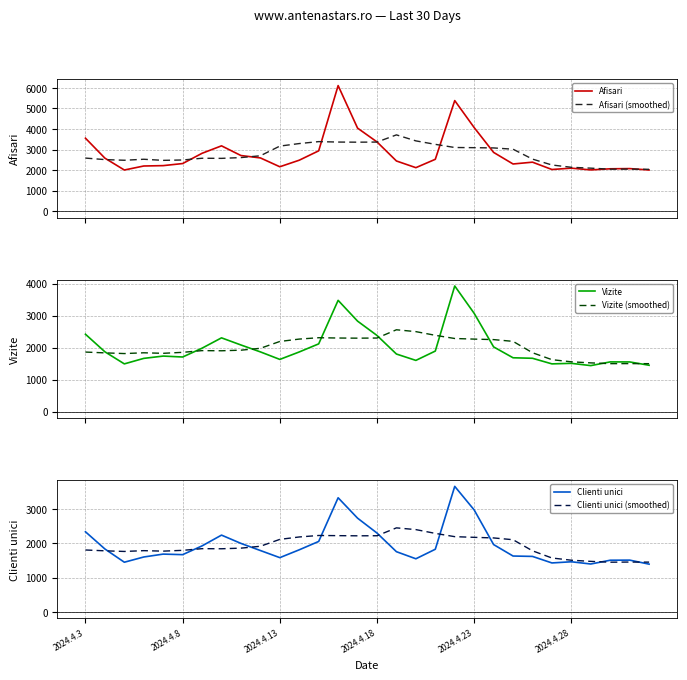

How many values in the Afisari series exceed 2481?

14